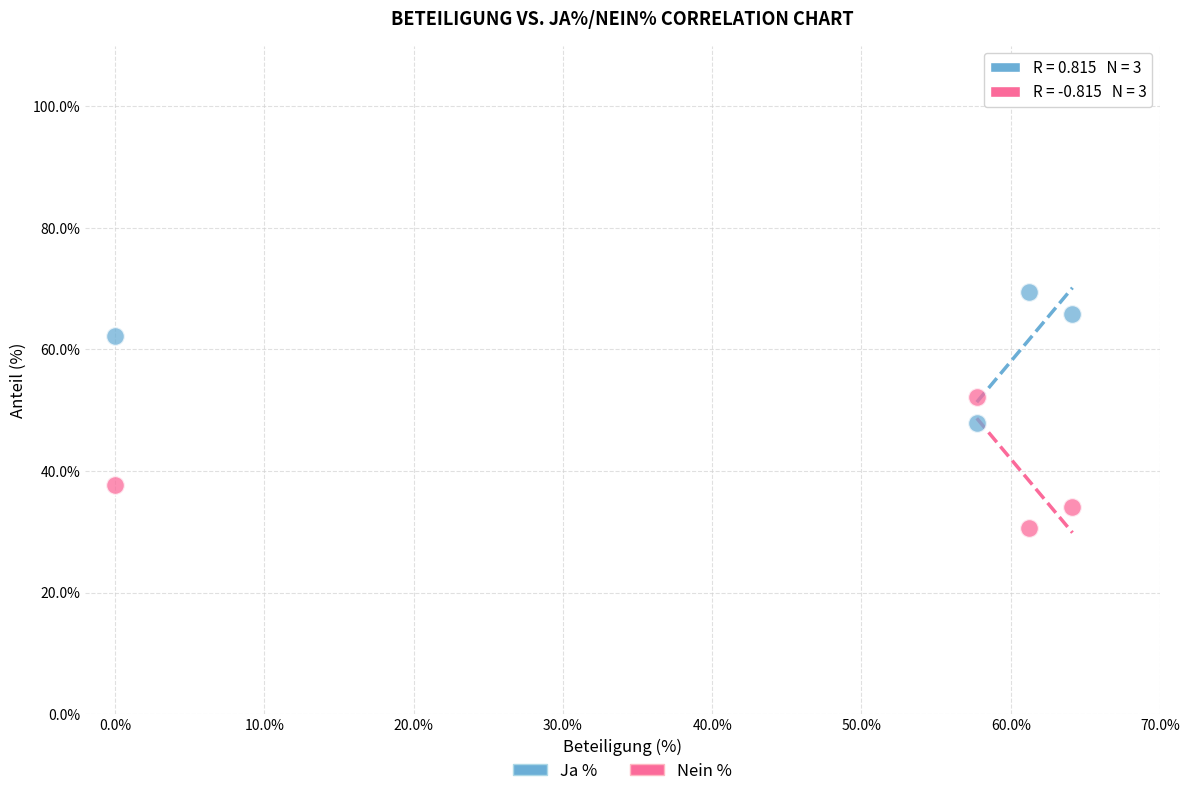

Which series contains the highest Y value?

Ja %